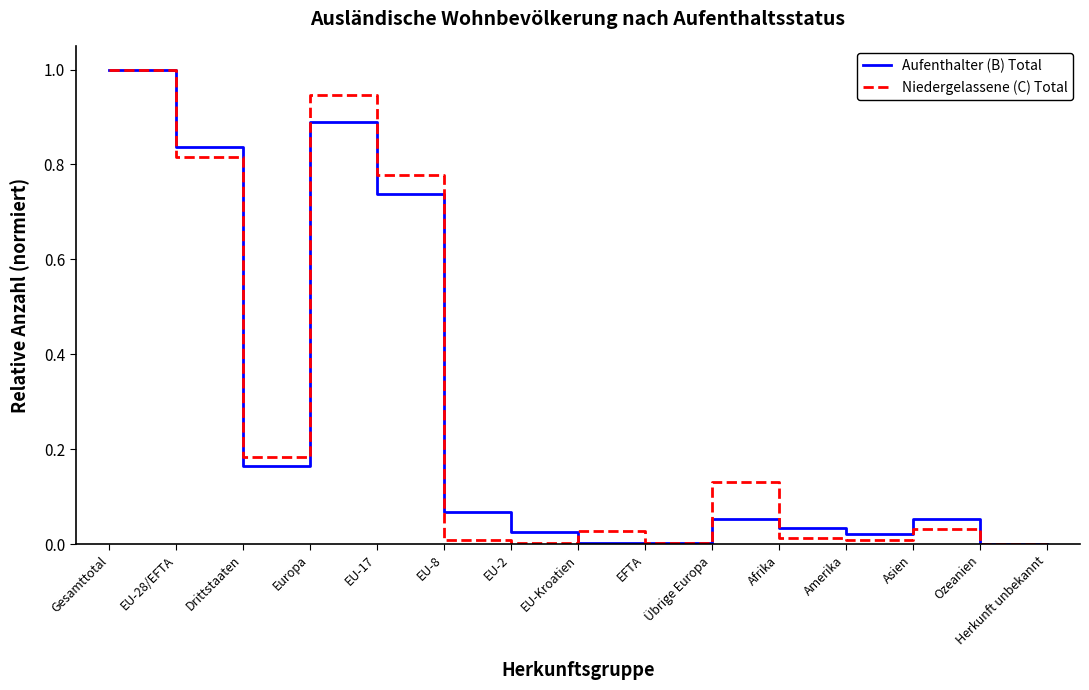

Between EU-17 and Asien, which series saw the biggest shift?

Niedergelassene (C) Total